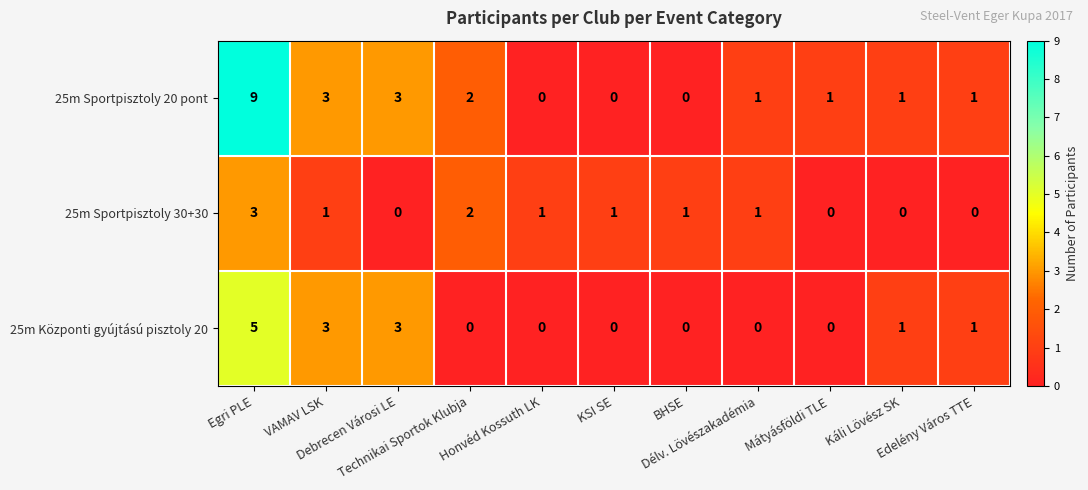

List the series in order of their peak value, highest first.

25m Sportpisztoly 20 pont, 25m Központi gyújtású pisztoly 20, 25m Sportpisztoly 30+30